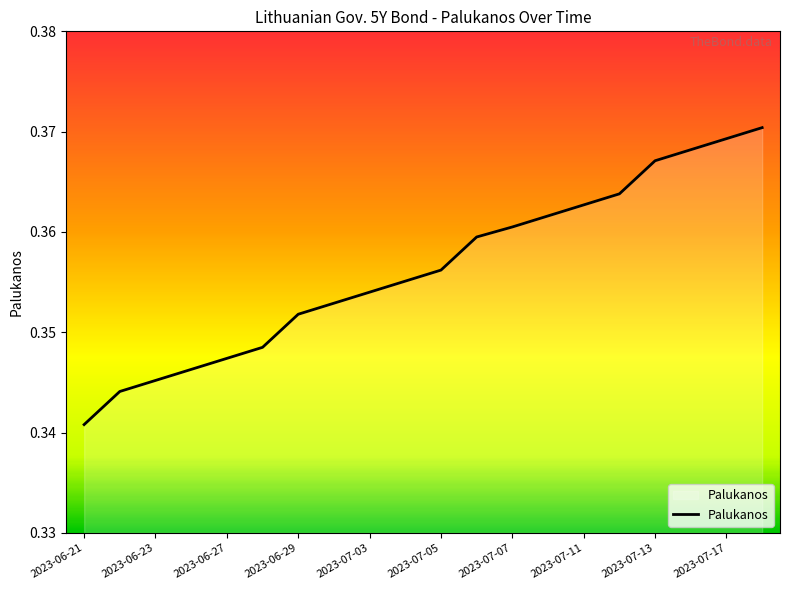

Which label corresponds to the smallest value in the chart?

2023-06-21